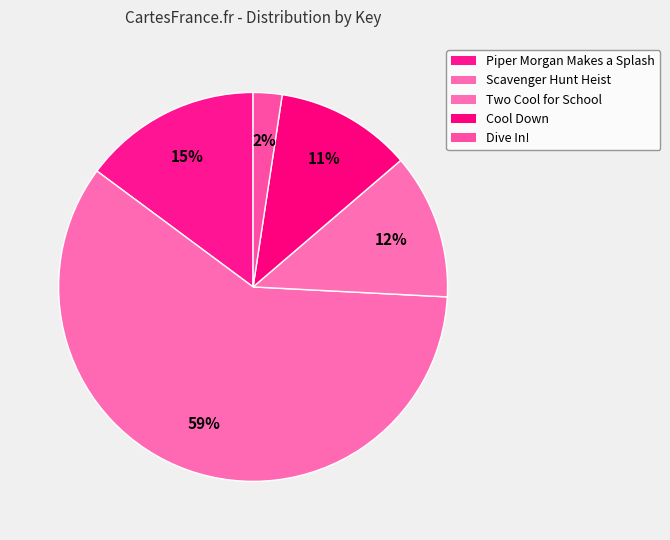

What percentage is the Piper Morgan Makes a Splash slice, to the nearest percent?

15%